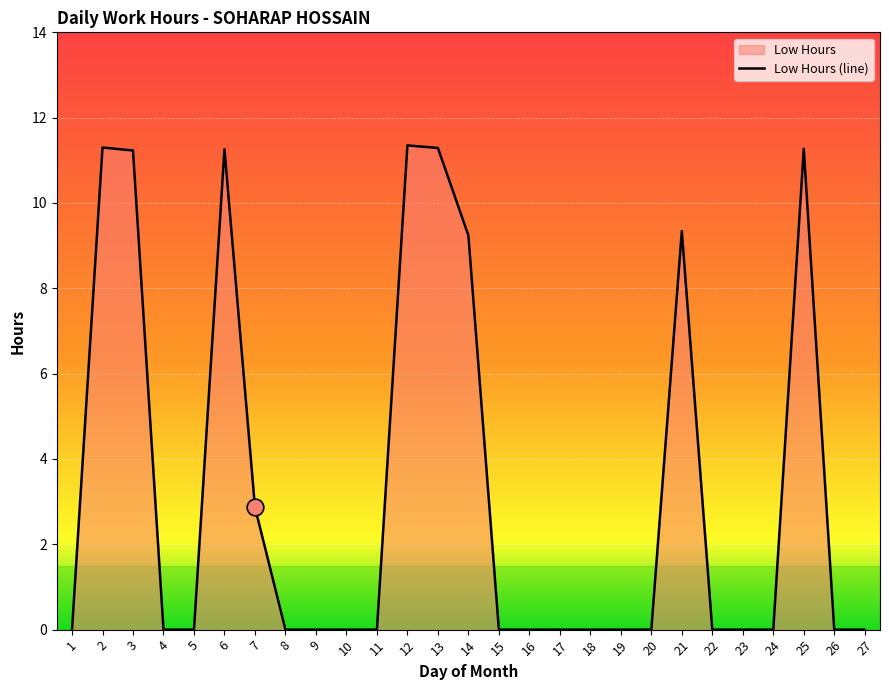

What is the value of the 21st point from the left?

9.3